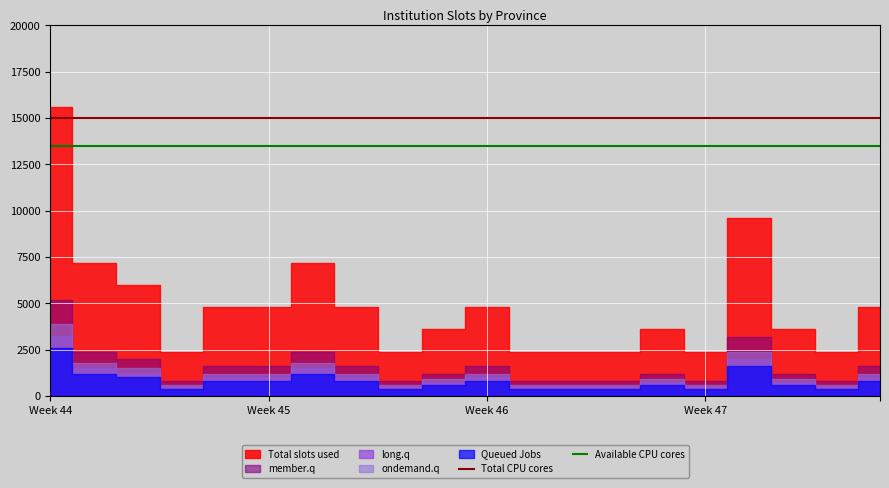

Which category has the lowest value in the Total CPU cores series?

Week 44